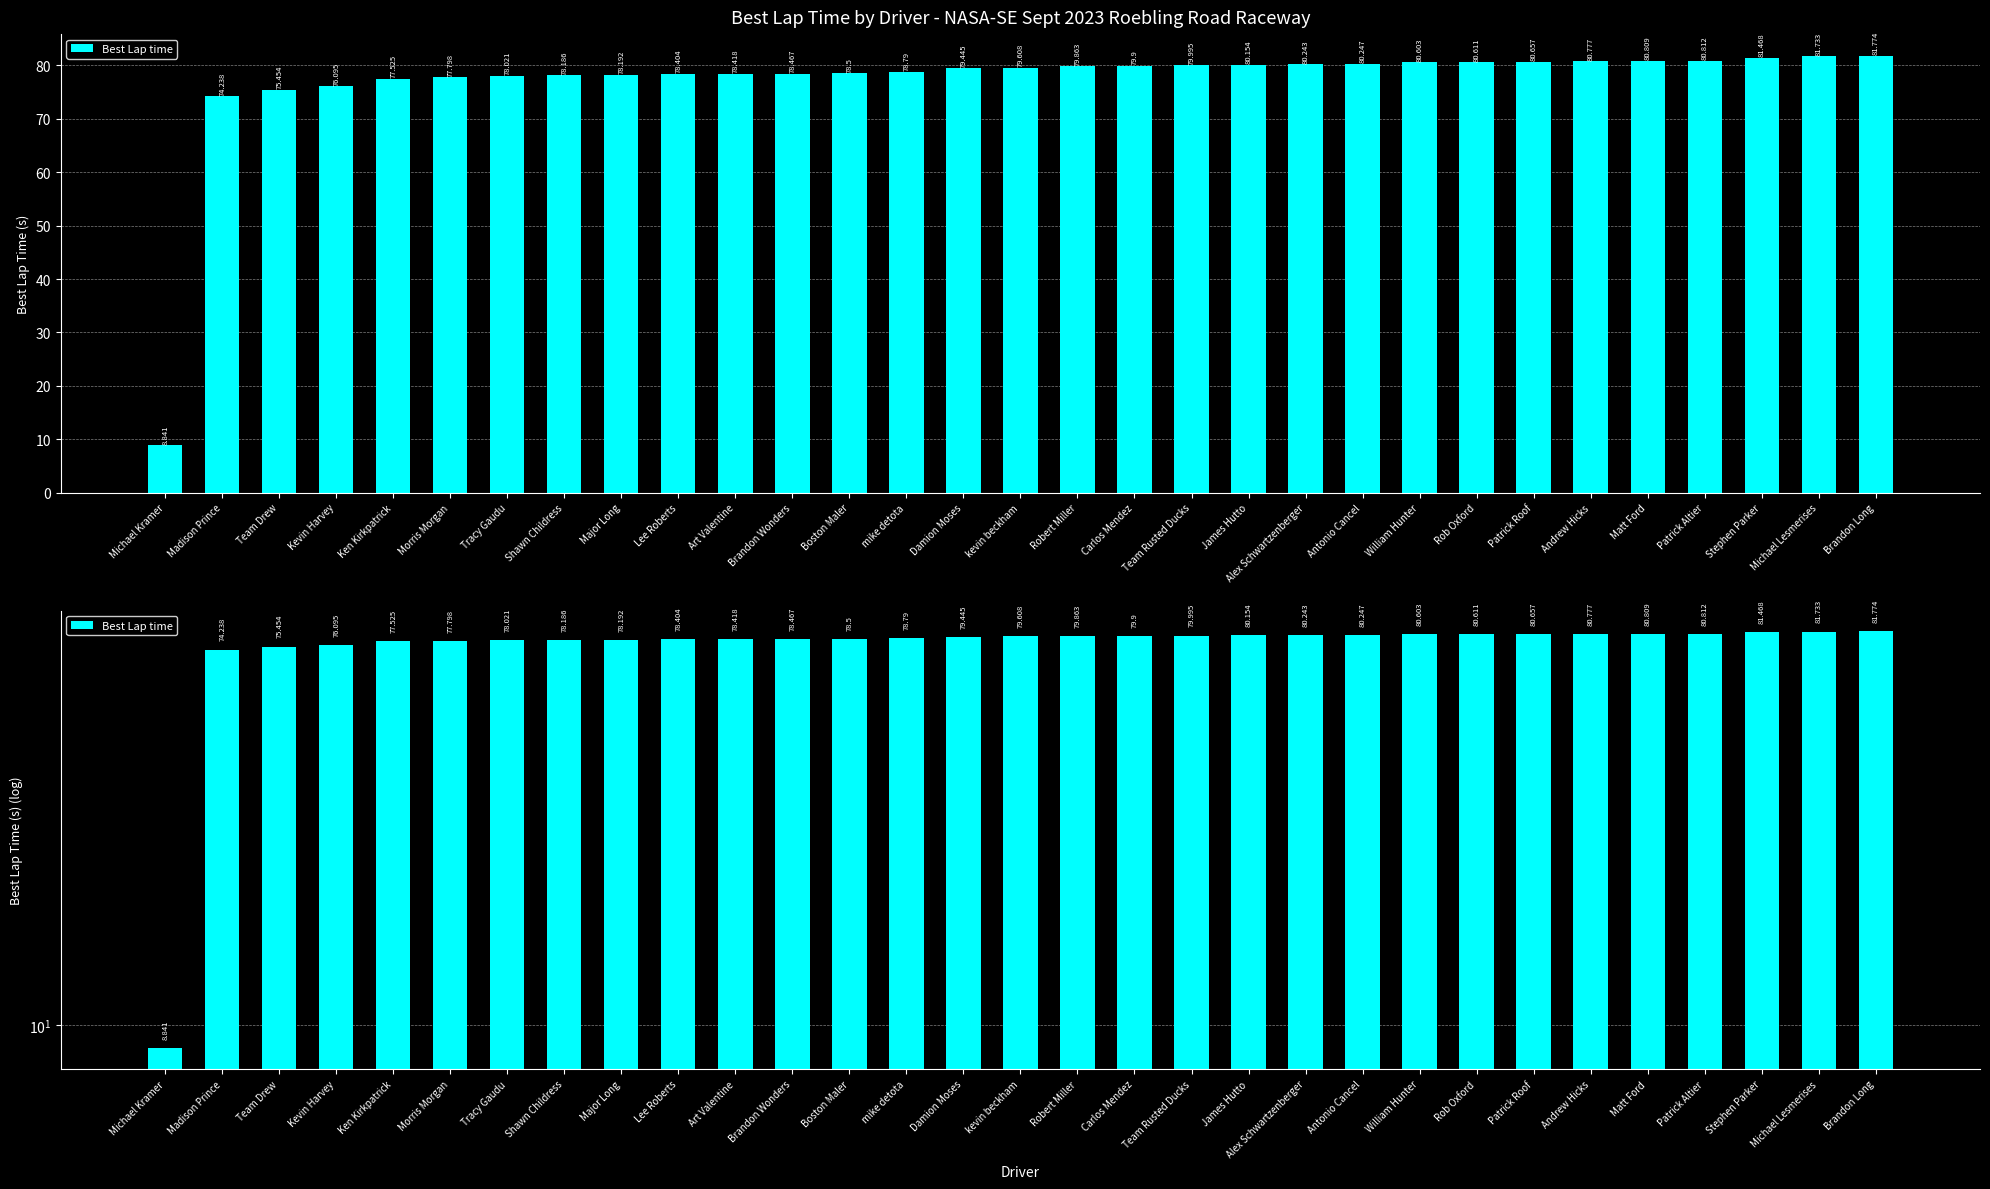

Where does the data first go above 79?

Damion Moses